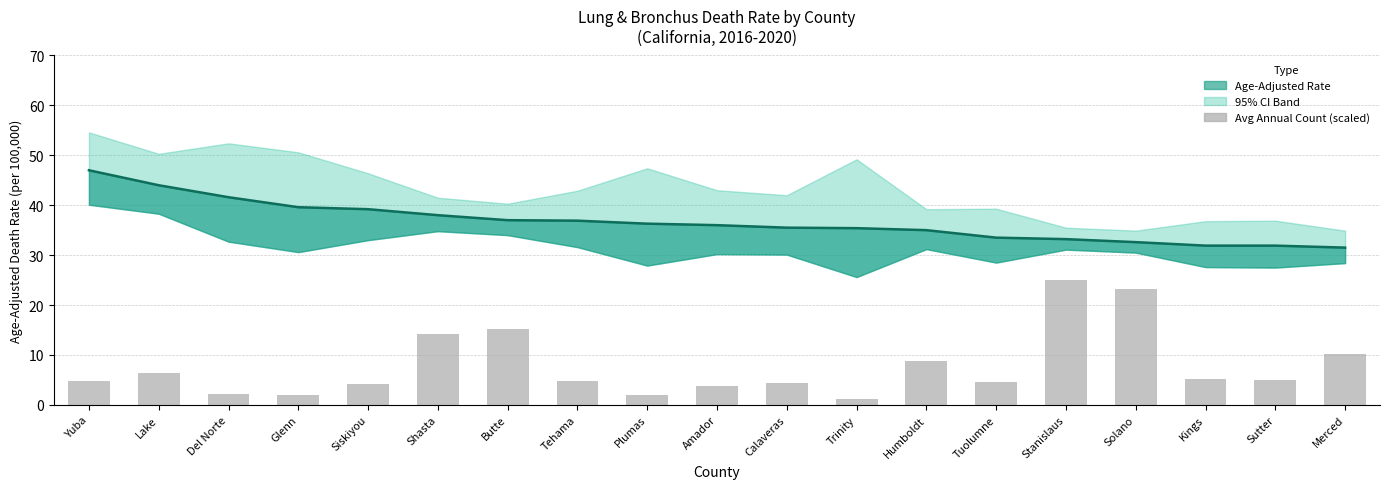

At which label does the data first exceed 4?

Yuba